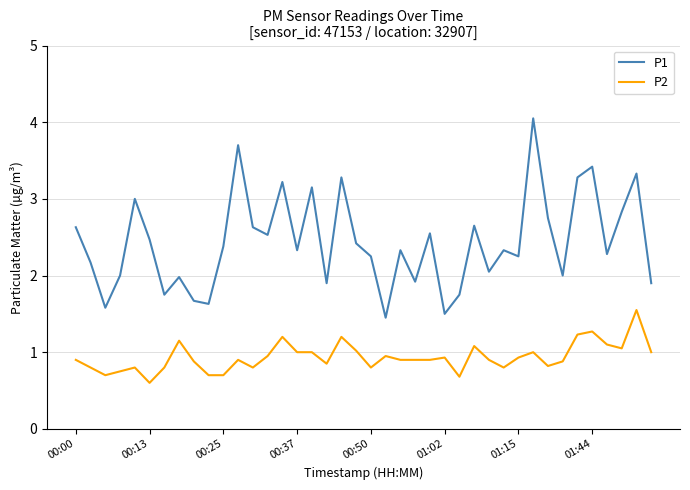

What is the difference between the maximum and minimum values in the P1 series?

2.6